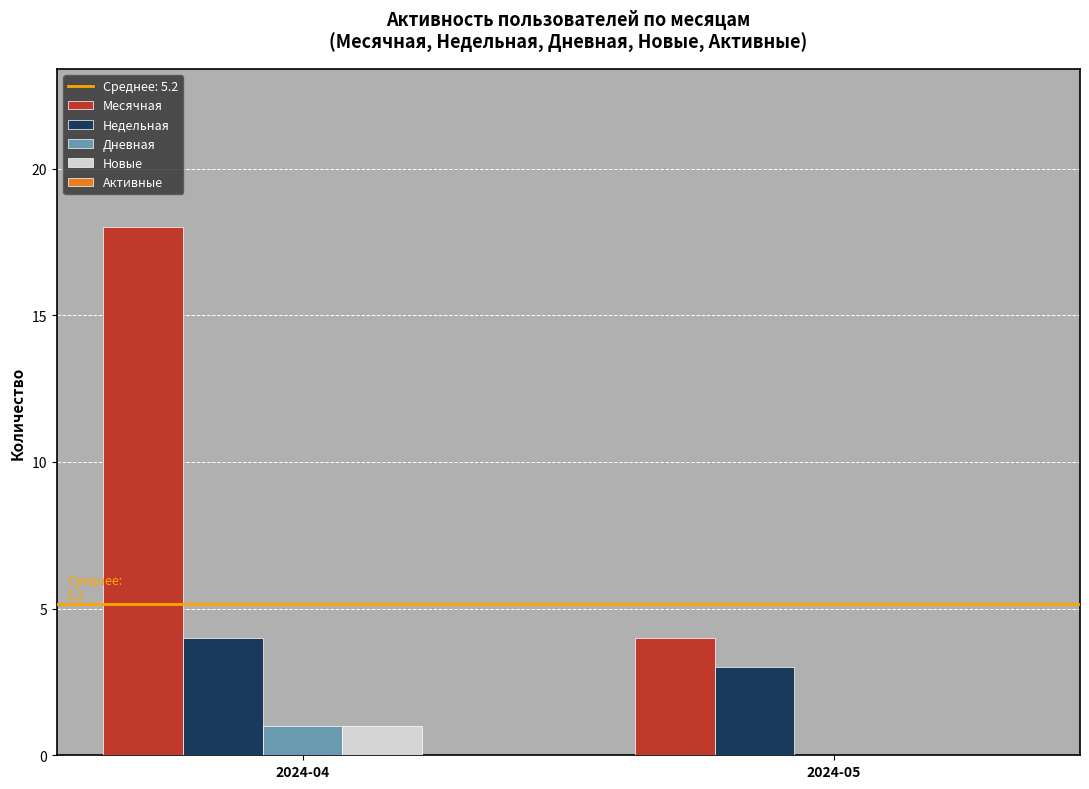

What is the sum of the Недельная values at 2024-05 and 2024-04?

7